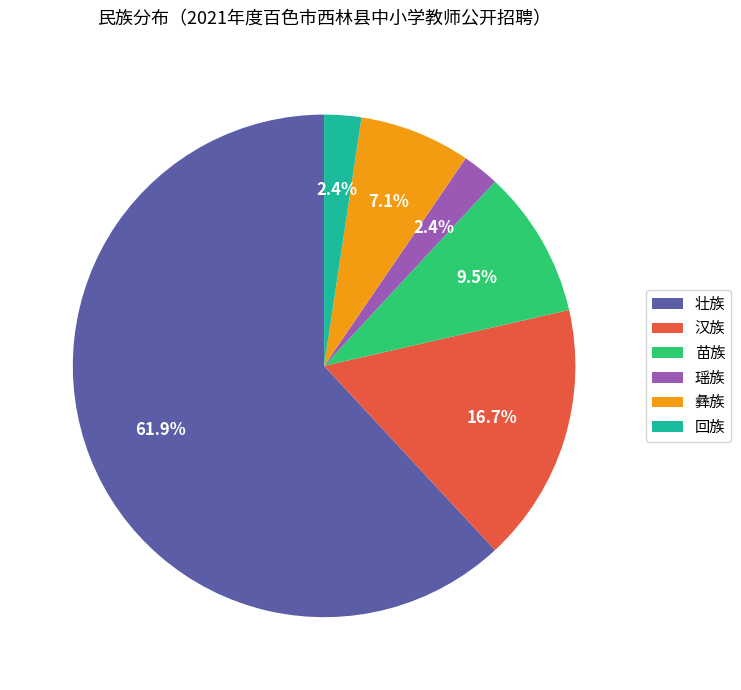

What is the ratio of the value at 汉族 to the value at 壮族?

0.3